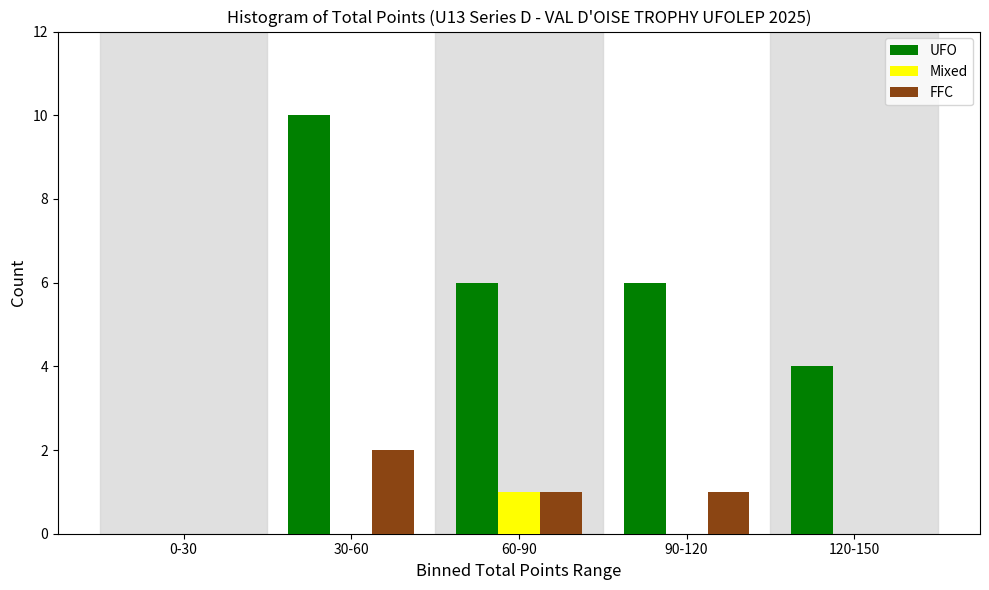

Reading right to left, transcribe all the data shown in this chart.

UFO: 120-150=4	90-120=6	60-90=6	30-60=10	0-30=0
Mixed: 120-150=0	90-120=0	60-90=1	30-60=0	0-30=0
FFC: 120-150=0	90-120=1	60-90=1	30-60=2	0-30=0